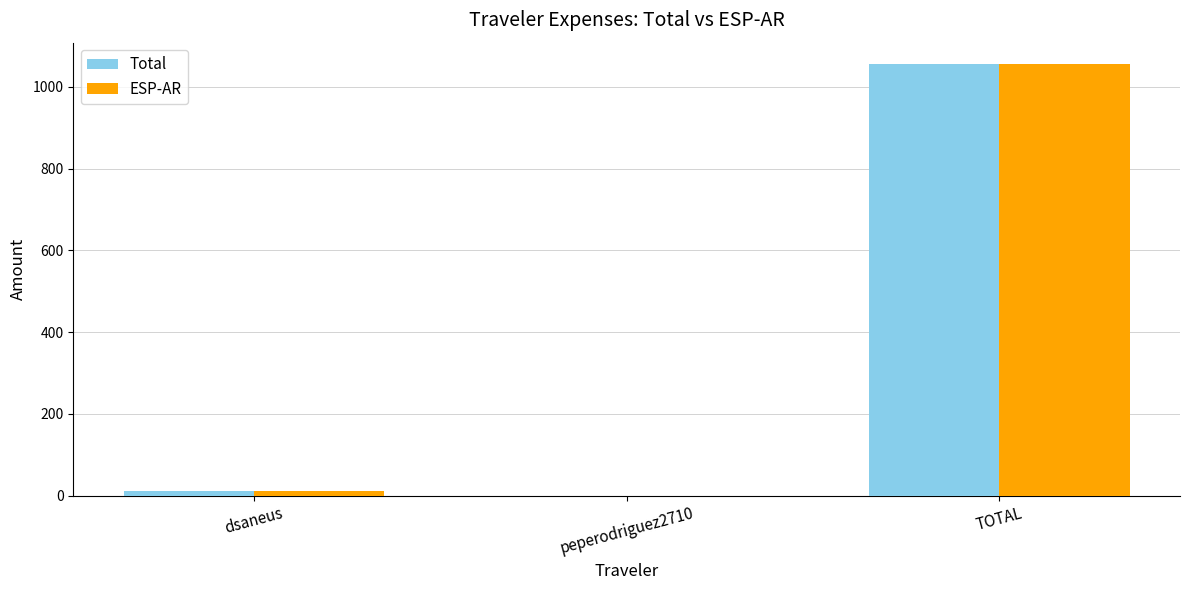

True or false: ESP-AR has a value of 1055.5 at TOTAL.

True